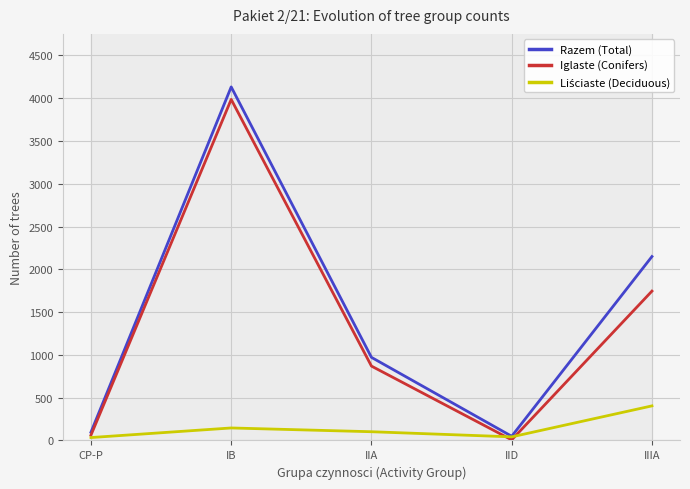

What is the highest value of the Liściaste (Deciduous) series?

404